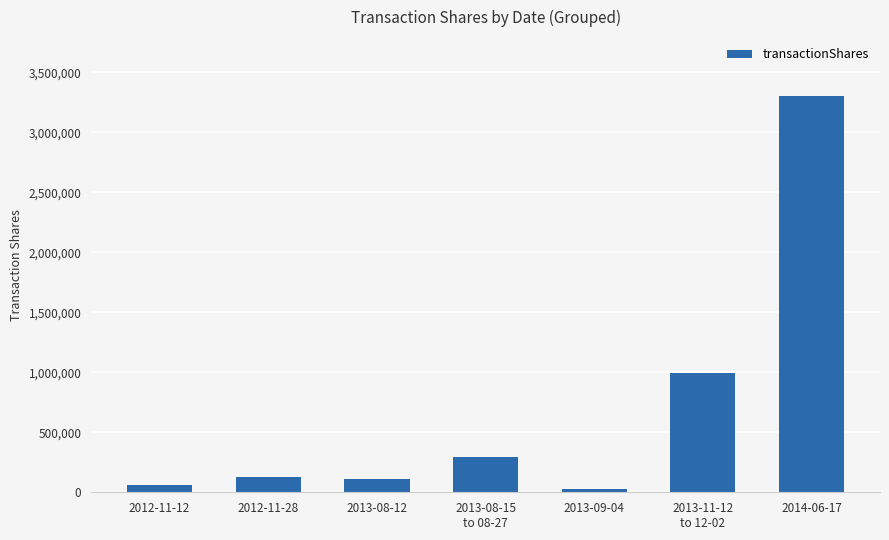

What position from the left is 2013-09-04?

5